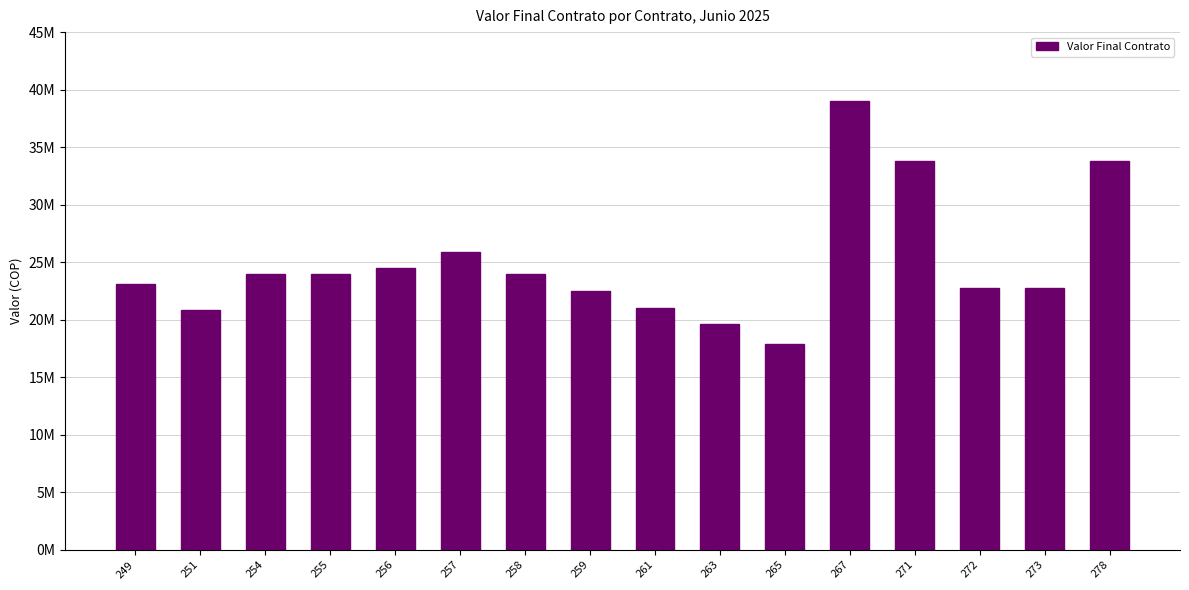

Approximately how many times larger is the value at 272 compared to 261?

1.1